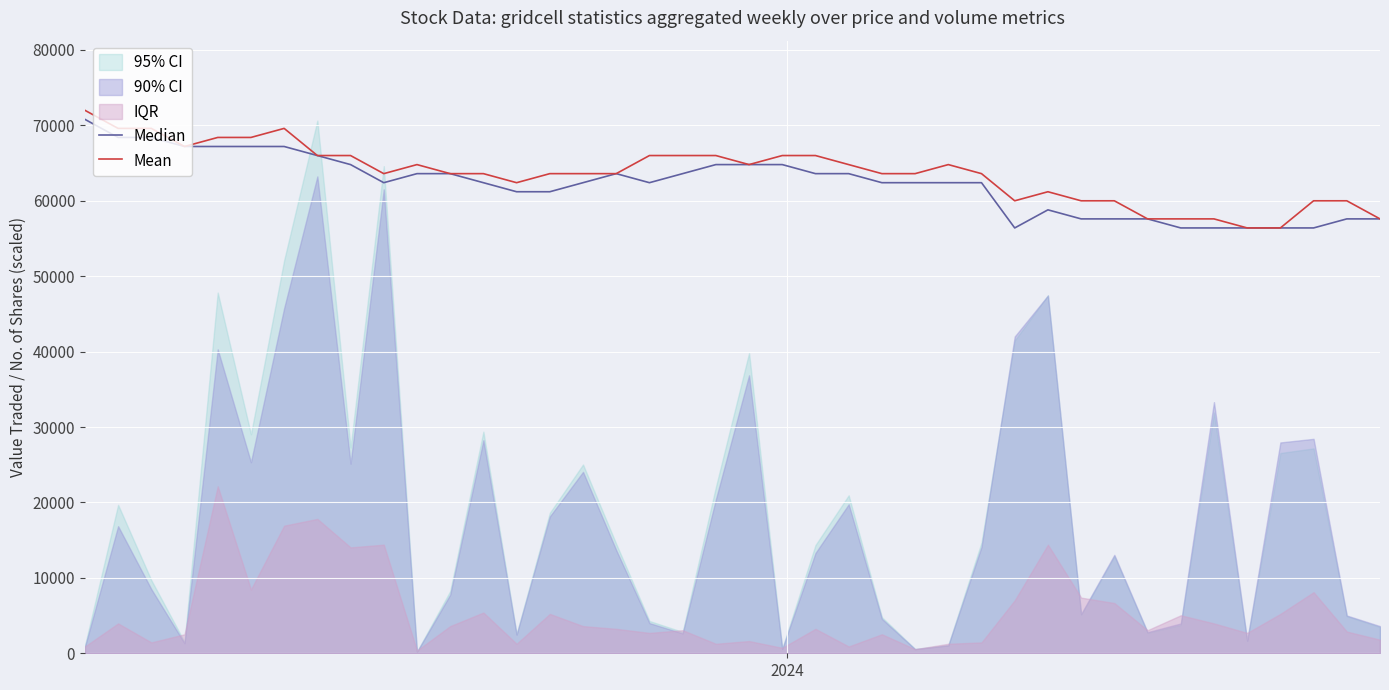

How many values in the Median series exceed 62400?

18